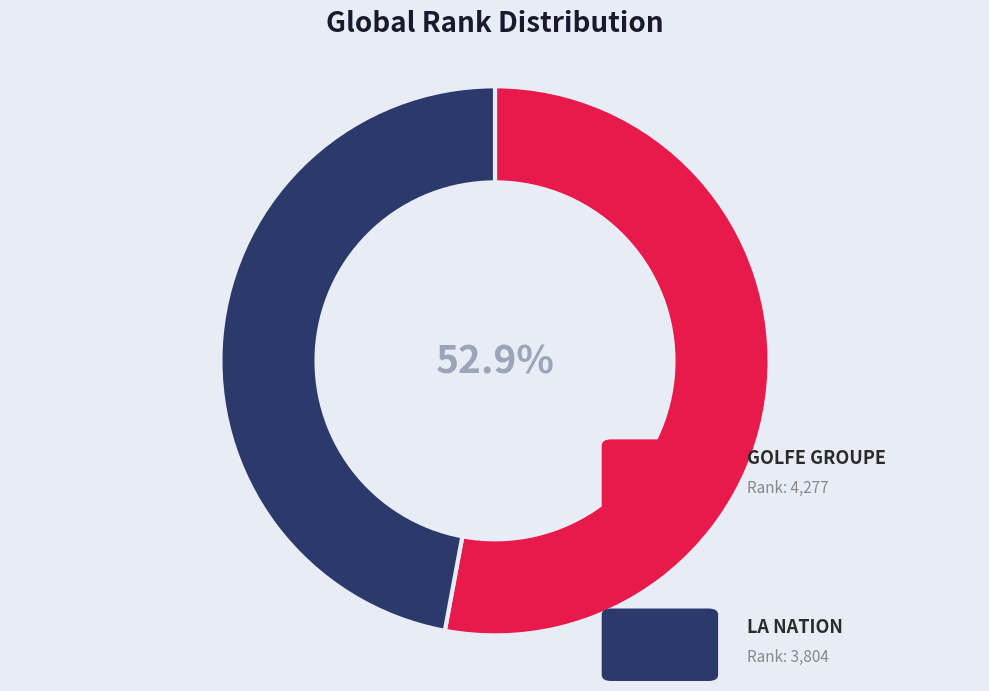

Is it true that GOLFE GROUPE is 53% of the pie?

True